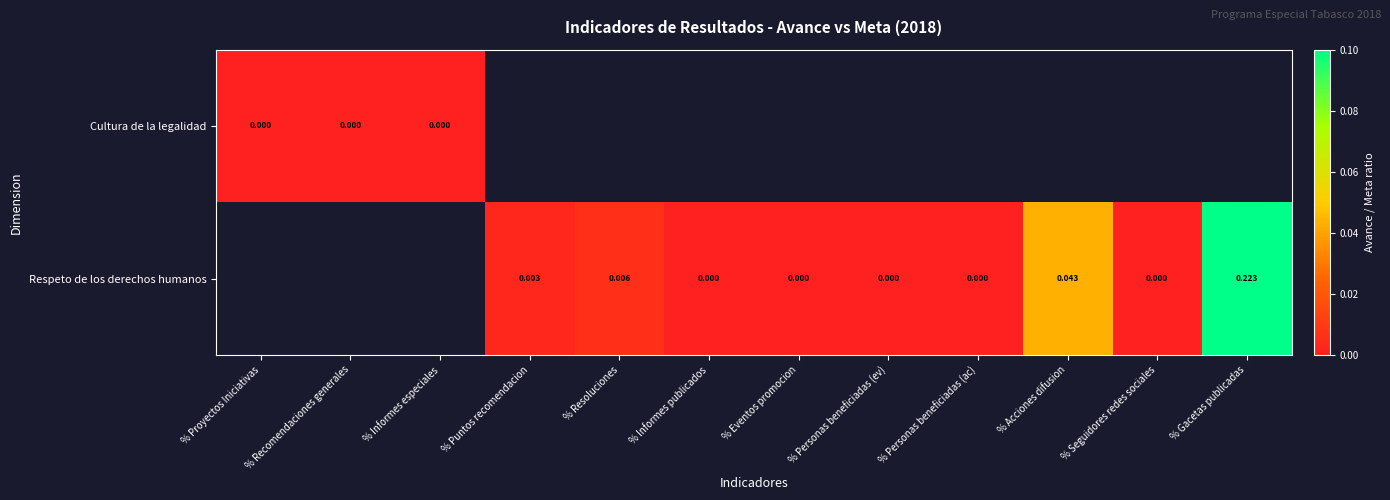

What is the greatest value displayed?

0.2